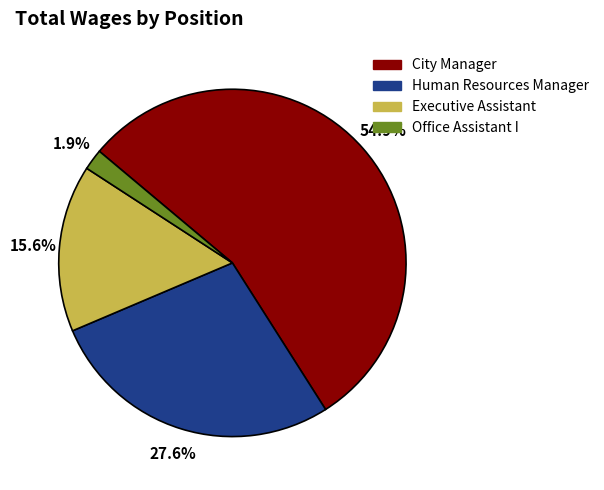

The Human Resources Manager slice represents 38% of the pie. True or false?

False